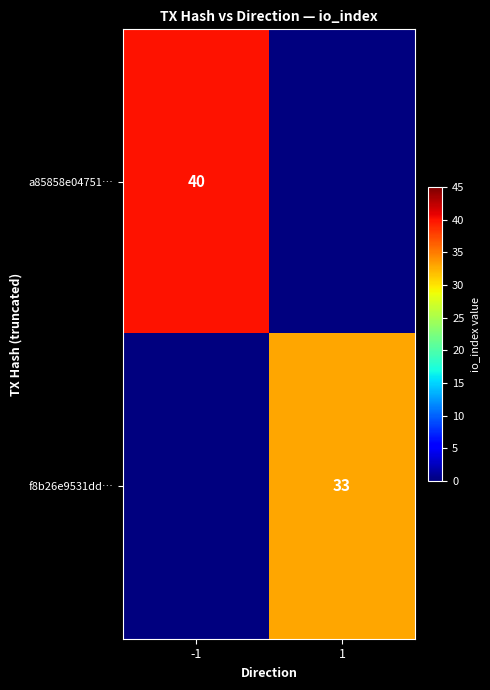

How many distinct data groups are displayed?

2